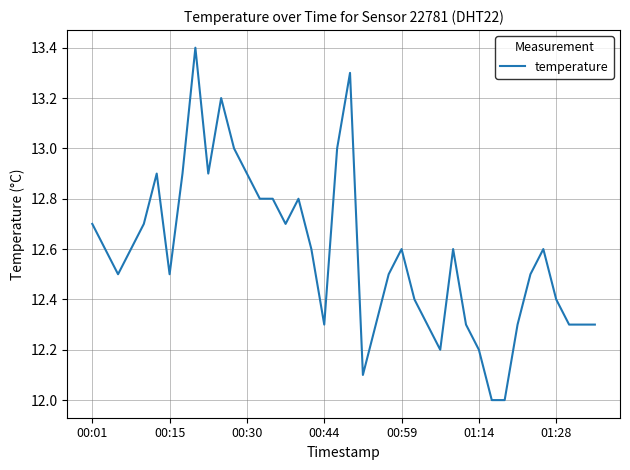

What is the smallest value displayed?

12.0